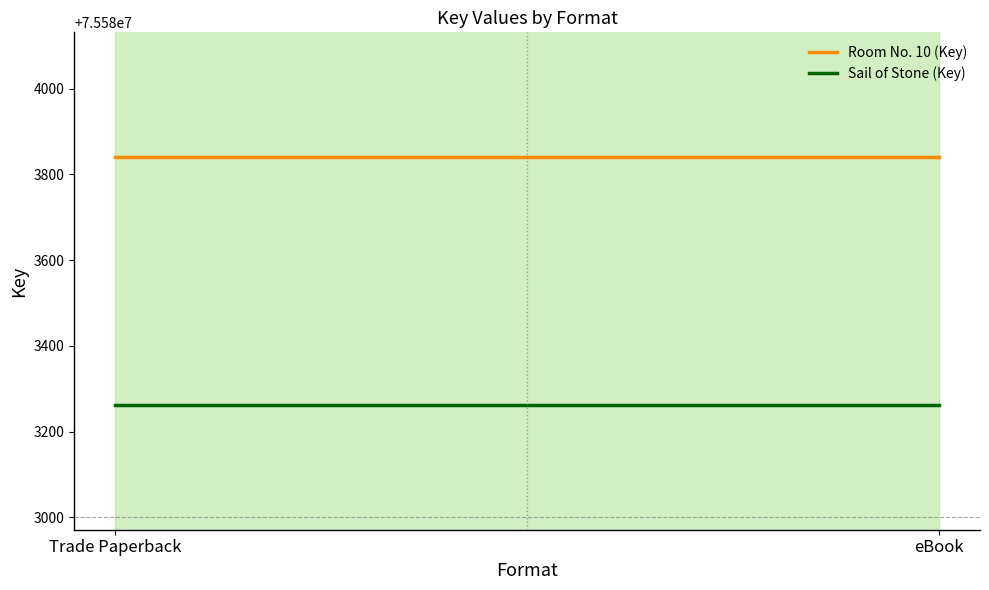

Reading left to right, list all the values displayed in this chart.

Room No. 10 (Key): 75583841	75583841
Sail of Stone (Key): 75583261	75583261